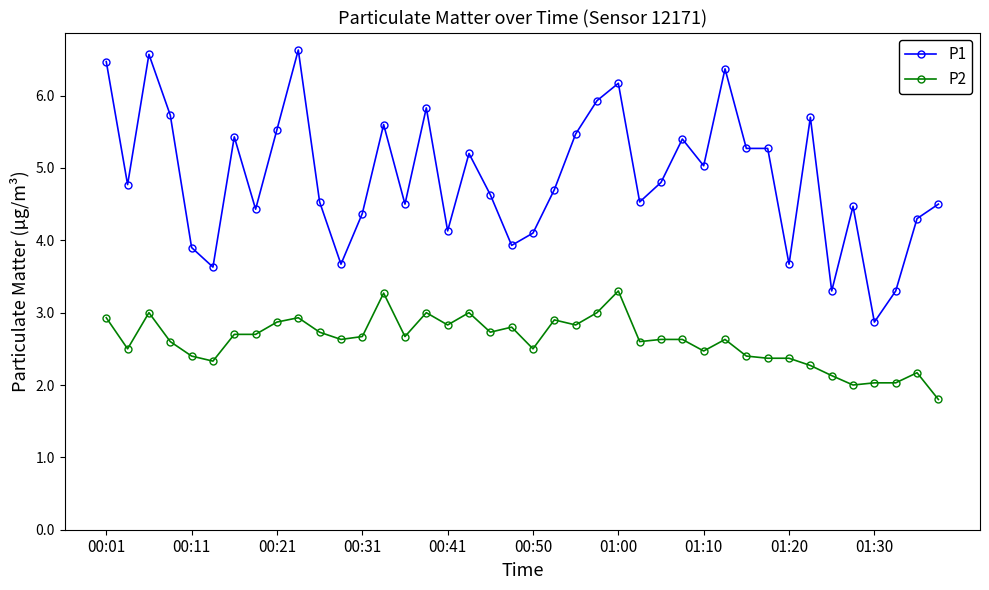

Which series has the largest range (max minus min)?

P1